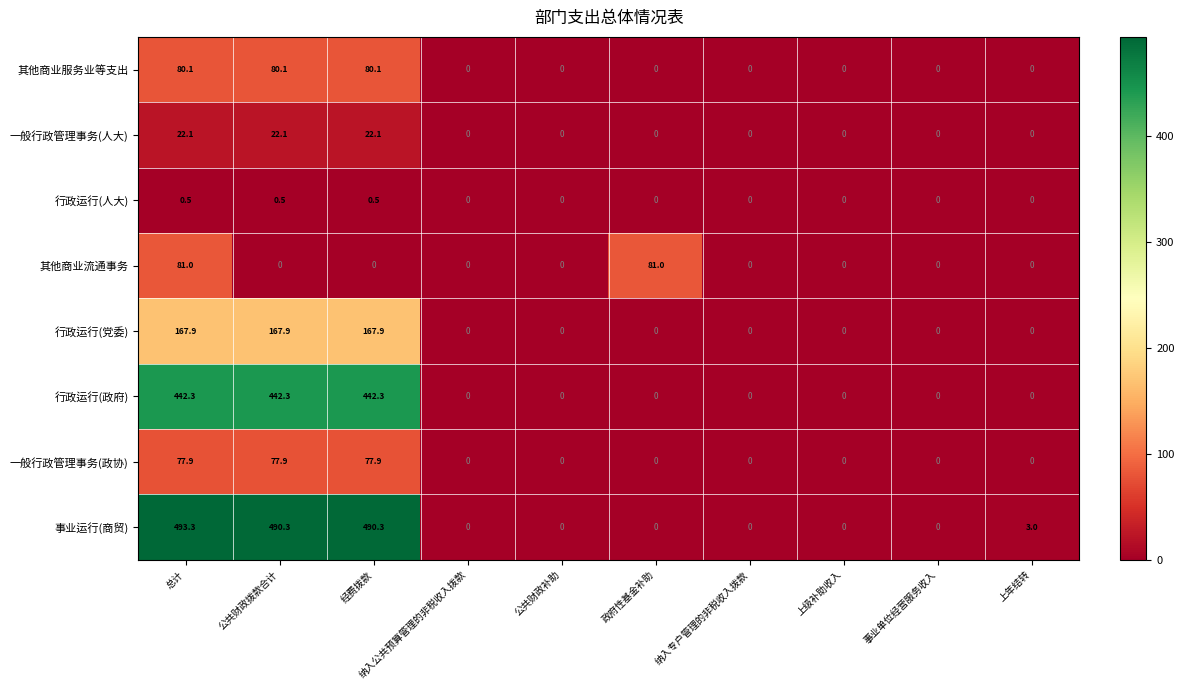

What is the sum of all 一般行政管理事务(政协) values?

233.7